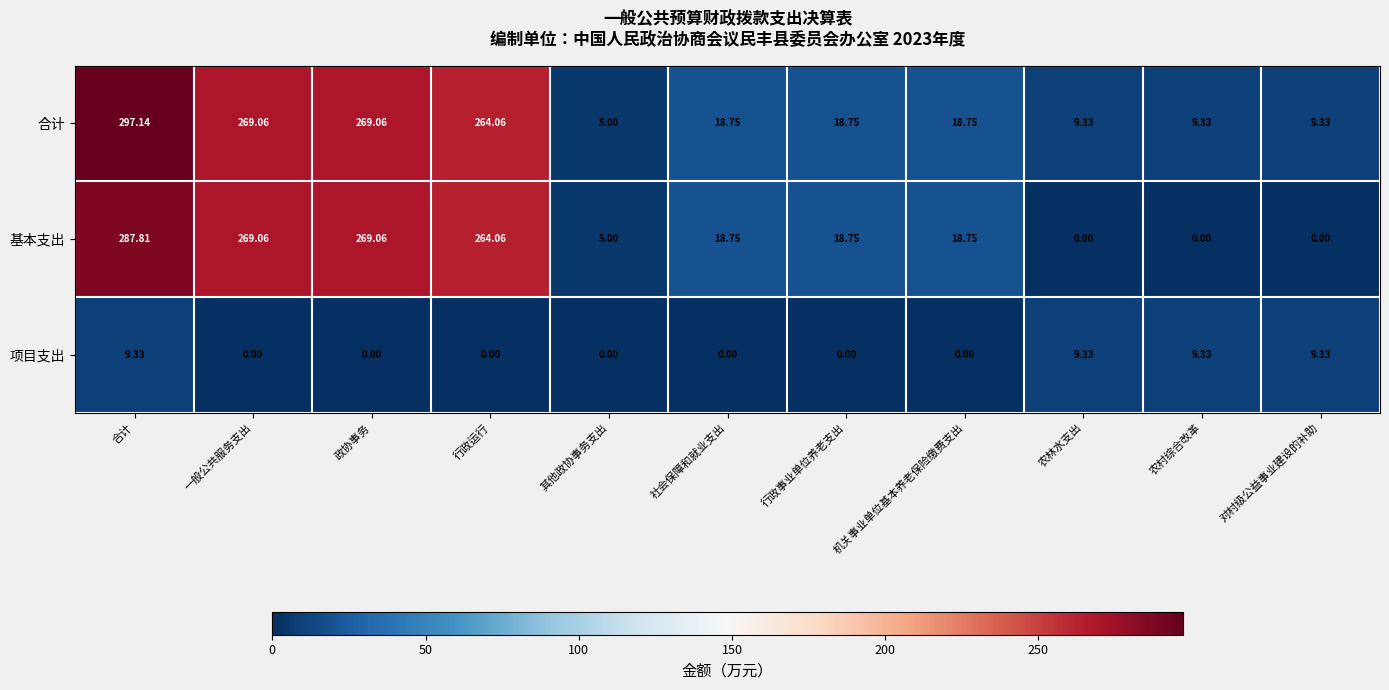

At which label is 合计 closest to 151?

行政运行